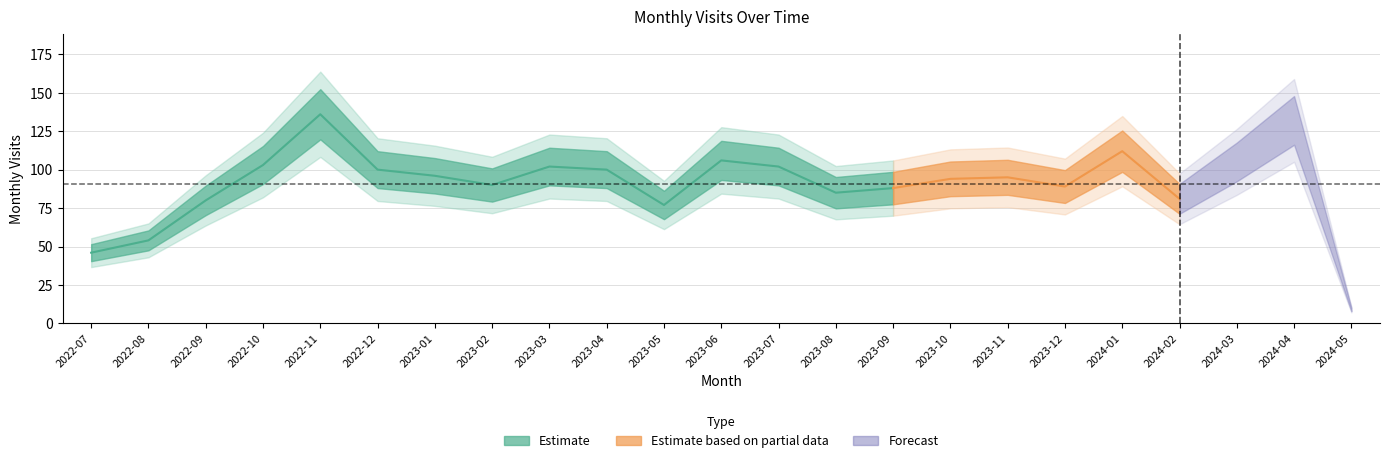

What is the label of the 1st point from the right?

2024-05